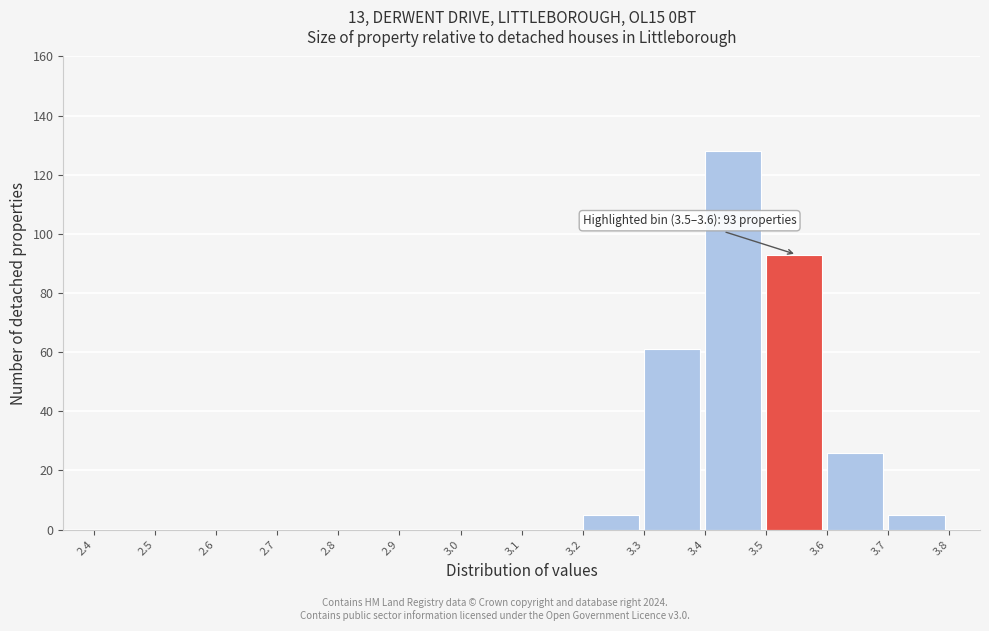

Which range on the x-axis has the tallest bar?

3.4 to 3.5